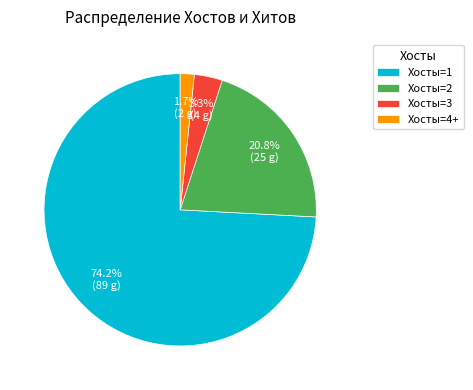

Which has a higher value, Хосты=2 or Хосты=3?

Хосты=2